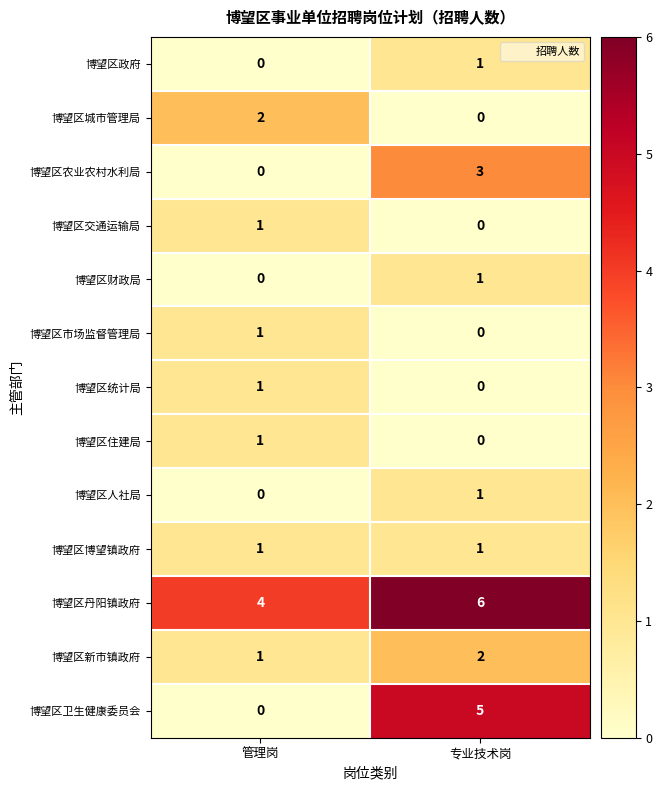

The 博望区新市镇政府 series shows 2 at 专业技术岗. True or false?

True